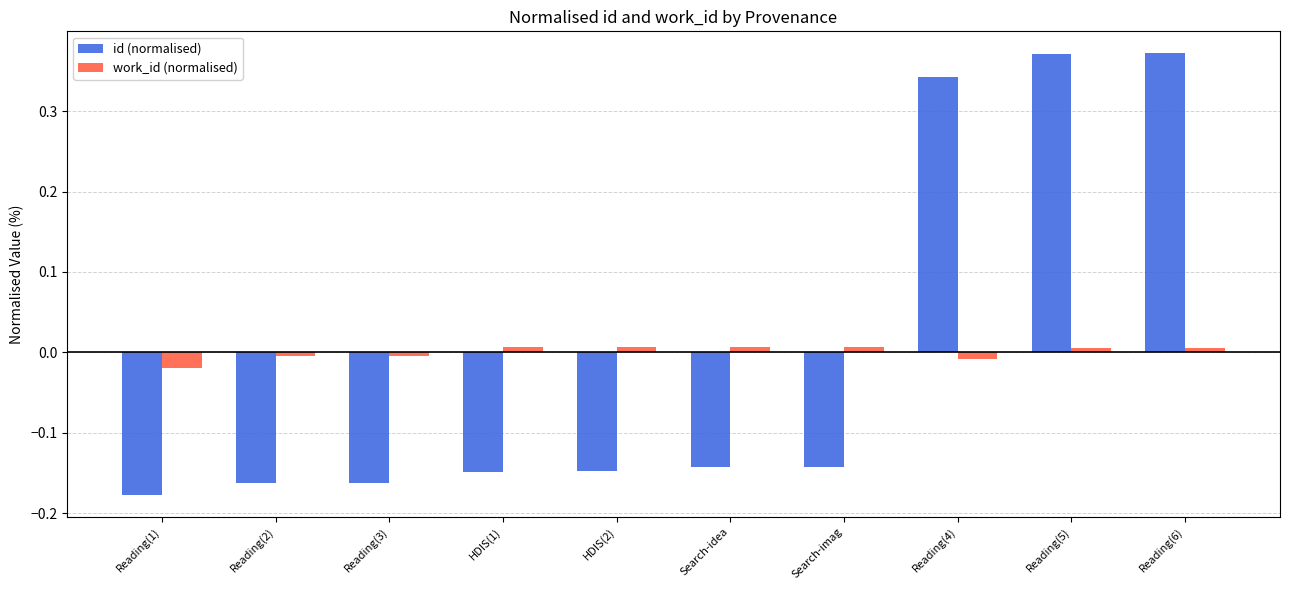

What is the difference between the maximum and minimum values in the id (normalised) series?

0.5